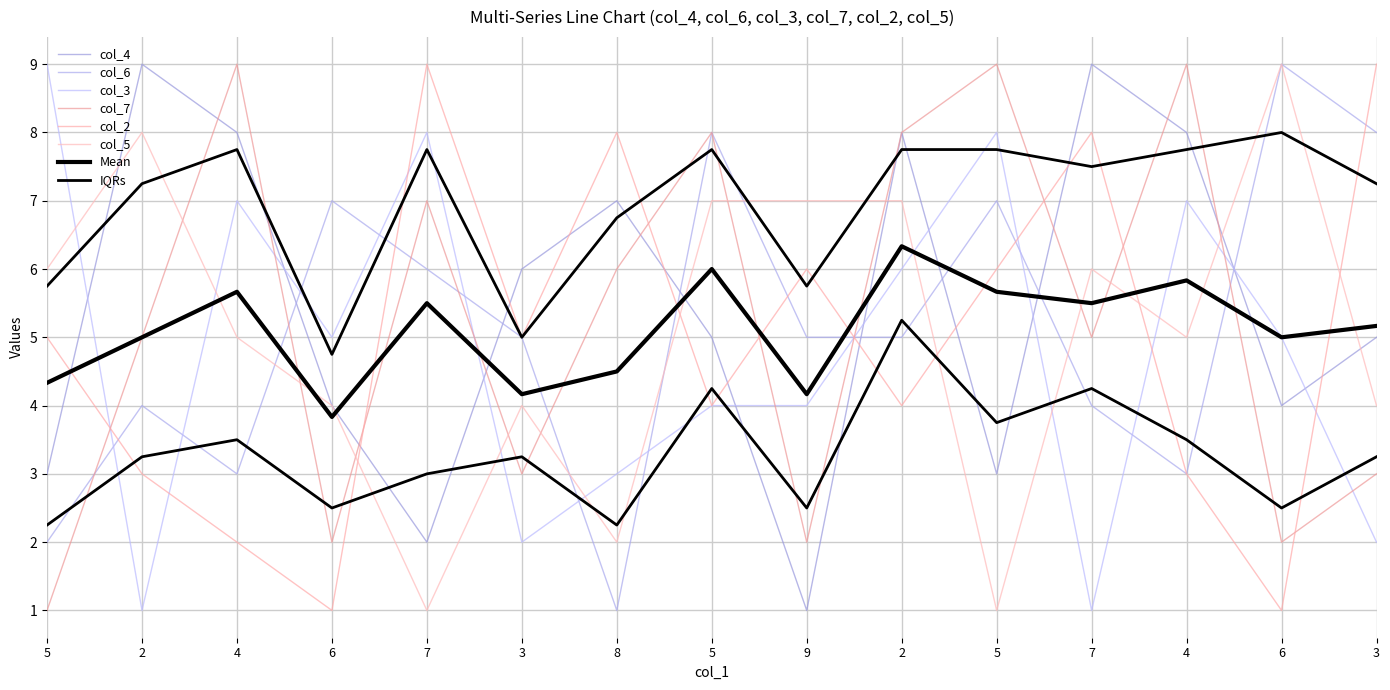

List the series in order of their peak value, lowest first.

col_4, col_6, col_3, col_7, col_2, col_5